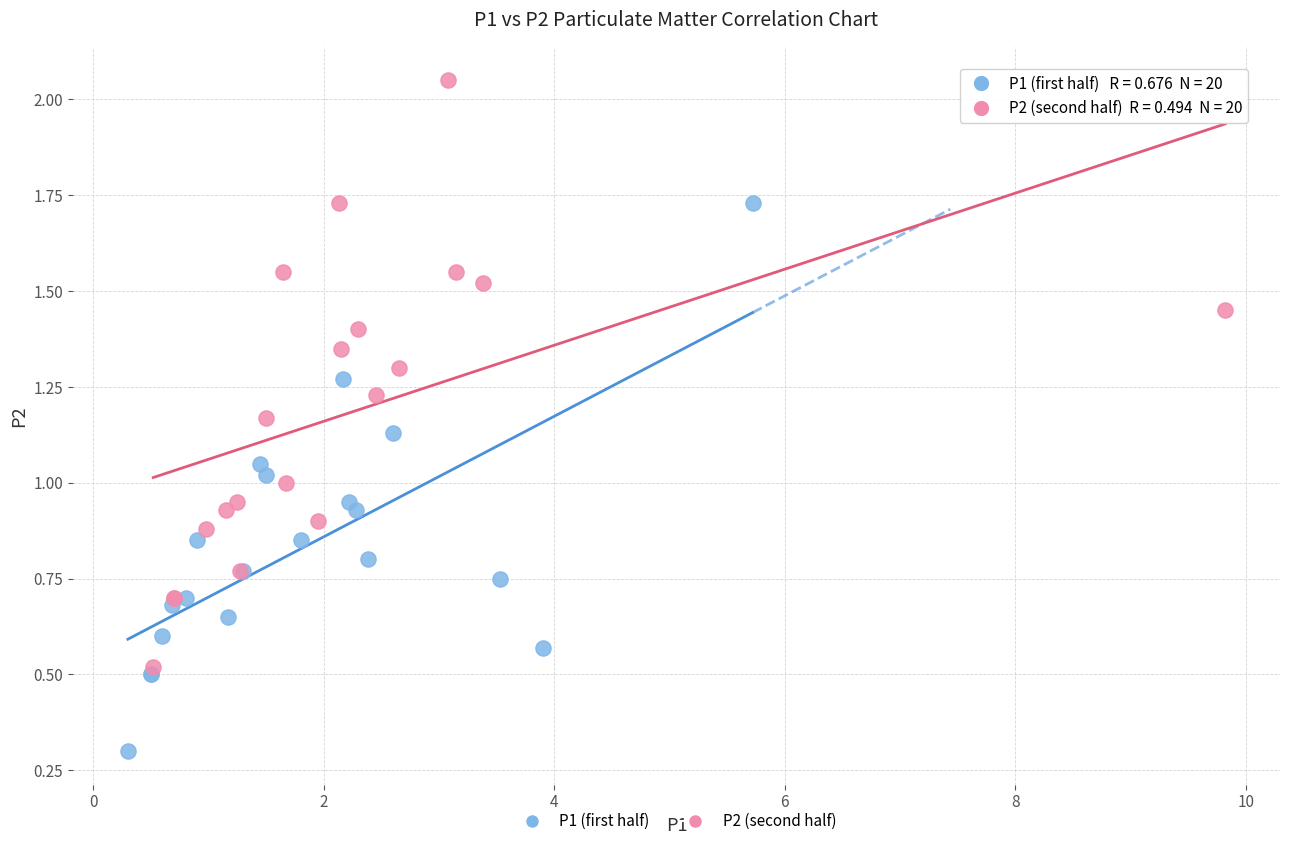

Which series reaches the maximum Y coordinate?

P2 (second half)